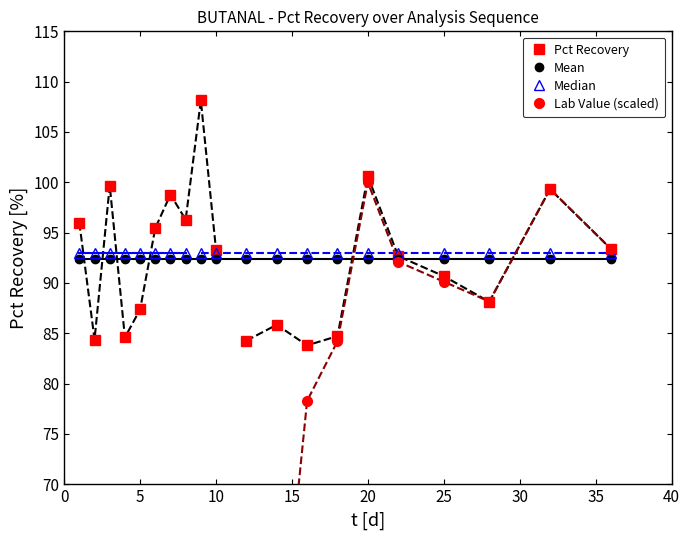

What is the minimum value for Pct Recovery?

83.8